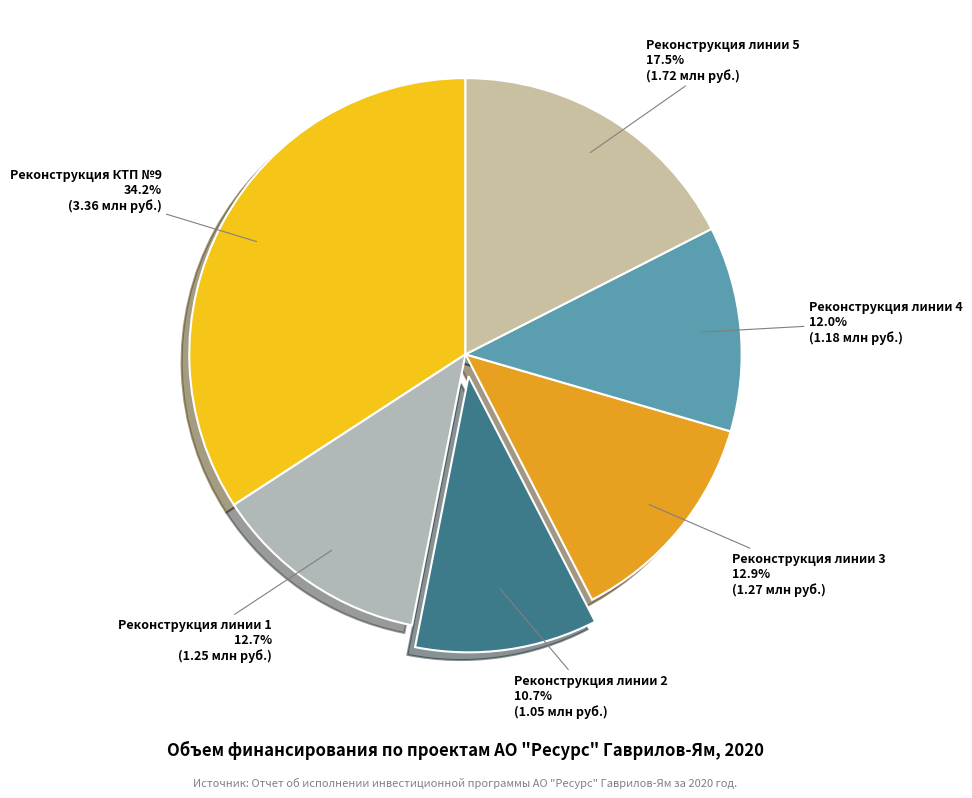

Which category has the biggest portion of the pie?

Реконструкция КТП №9